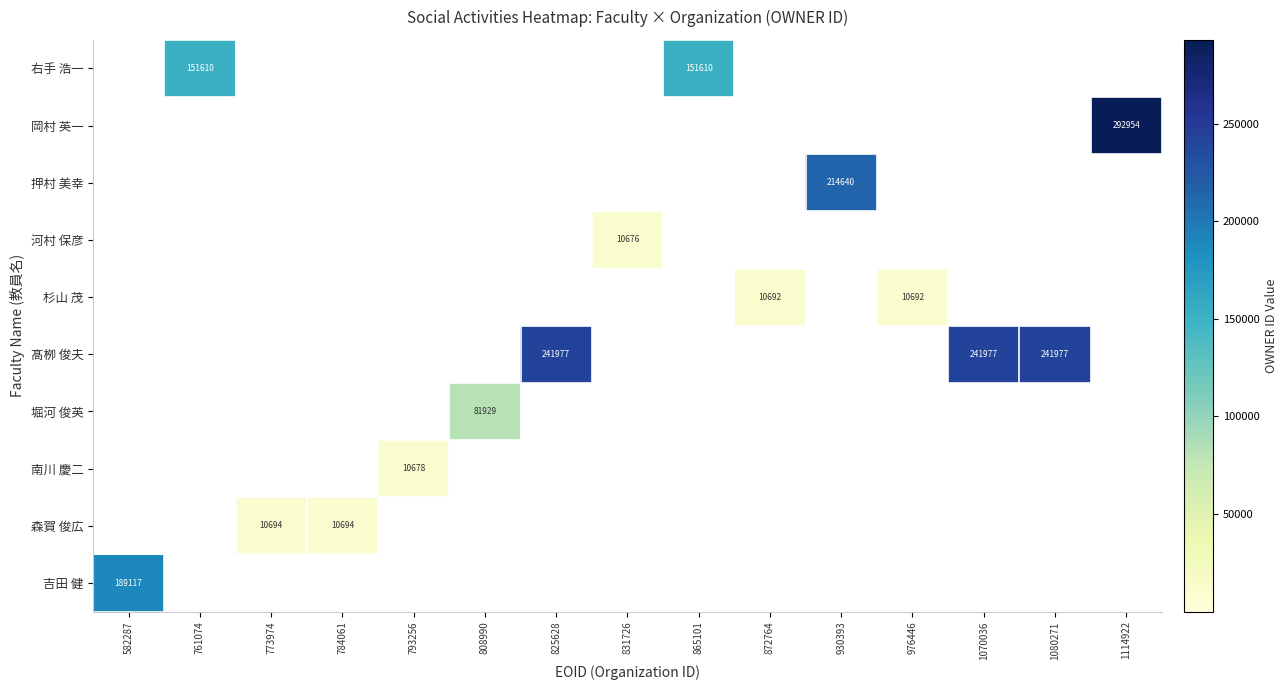

The 森賀 俊広 series shows 10694 at 773974. True or false?

True